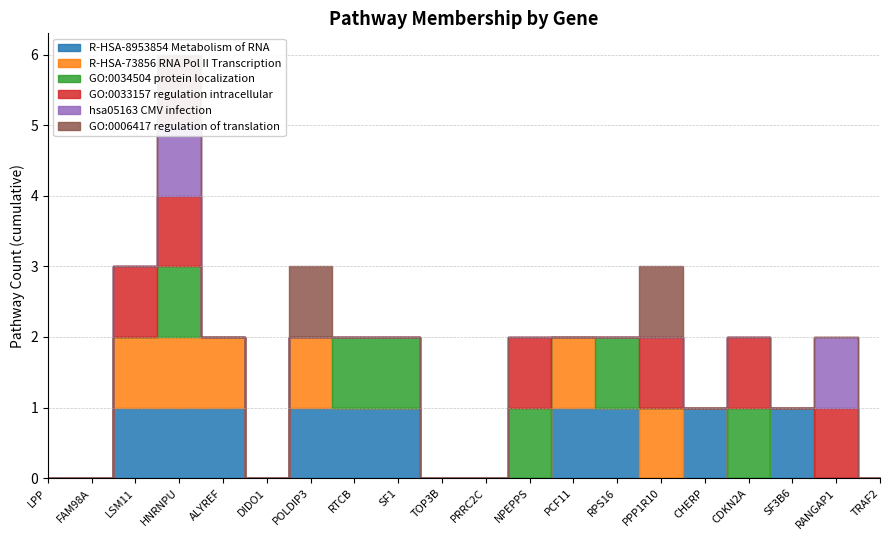

In R-HSA-8953854 Metabolism of RNA, how many points are higher than both neighbors (excluding endpoints)?

2